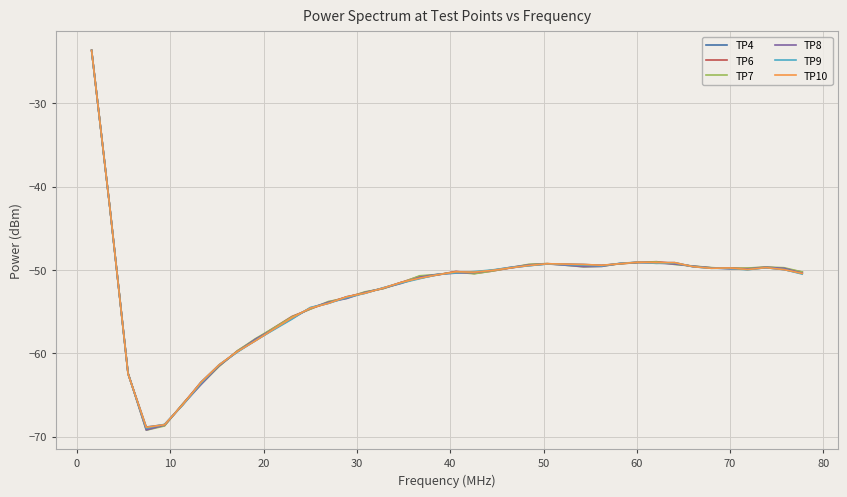

What is the maximum value for TP4?

-23.6